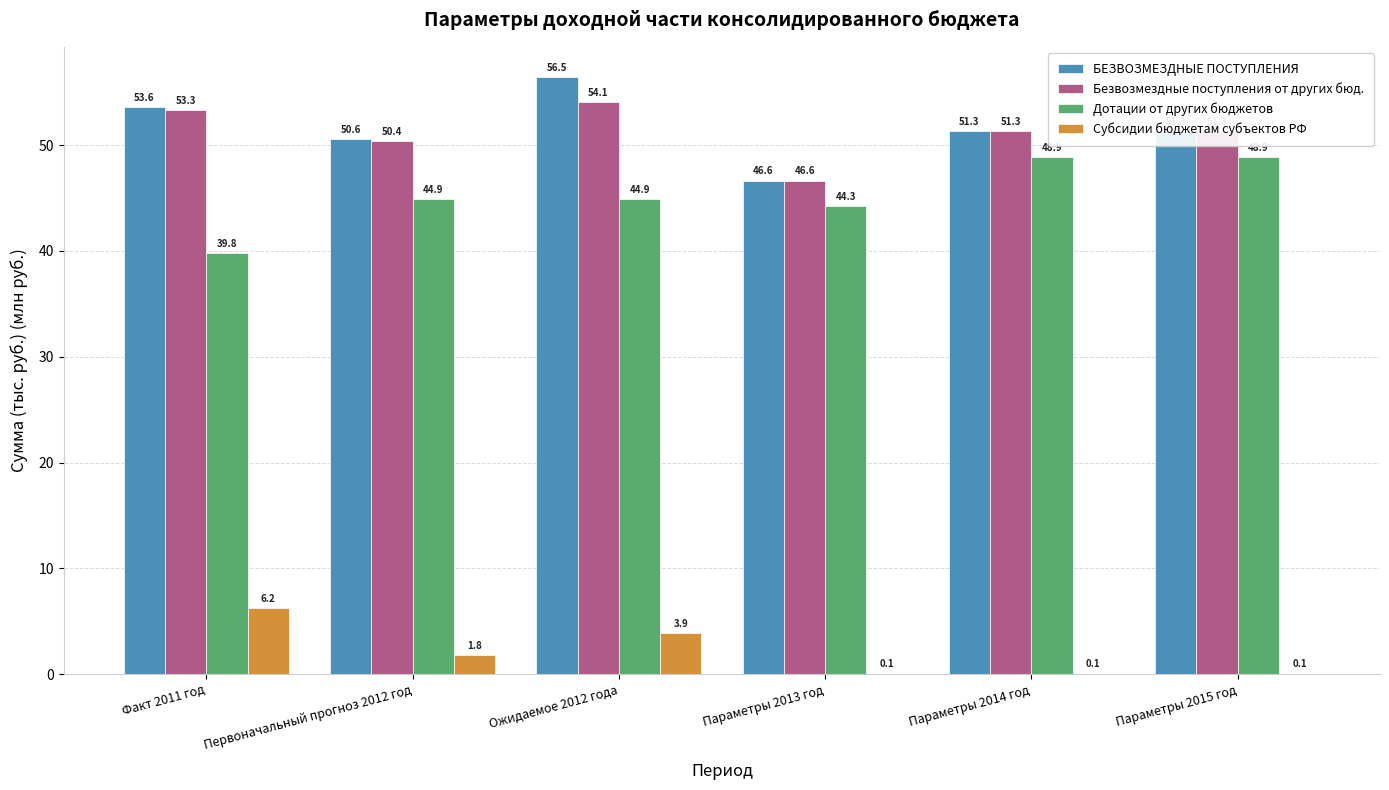

The value of БЕЗВОЗМЕЗДНЫЕ ПОСТУПЛЕНИЯ at Параметры 2013 год is 46.6. True or false?

True